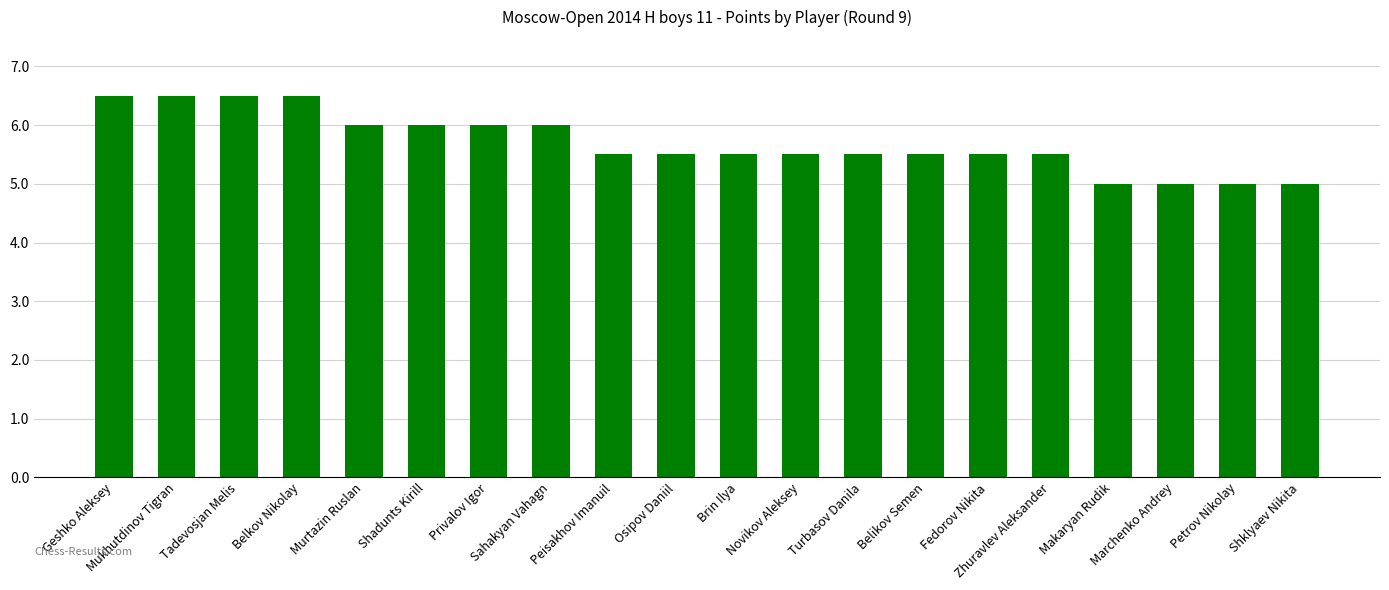

The chart shows a value of 9.3 at Shadunts Kirill. True or false?

False